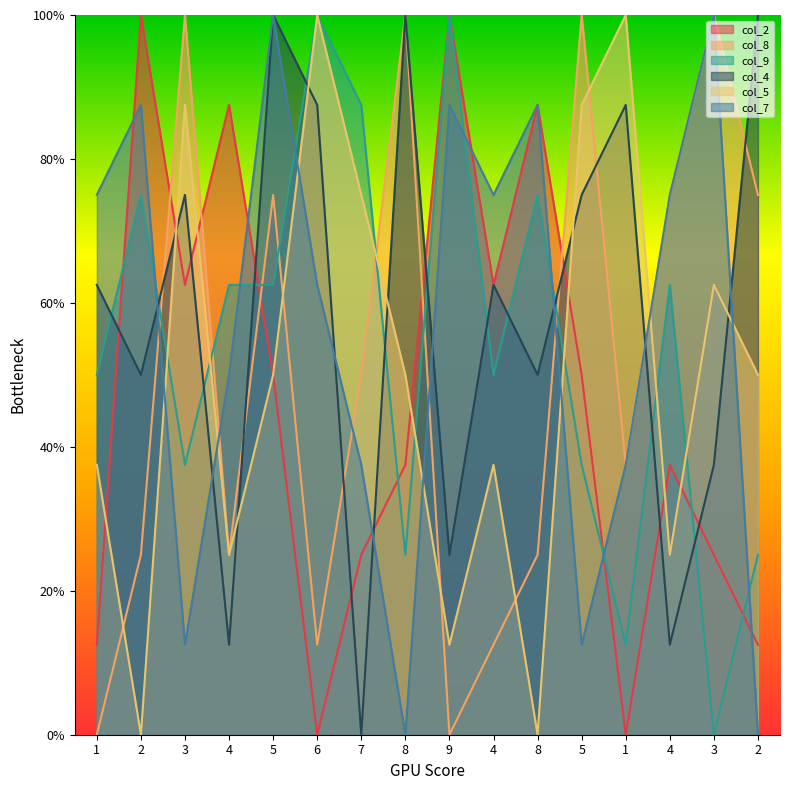

Does the chart display data point markers on the line(s)?

No